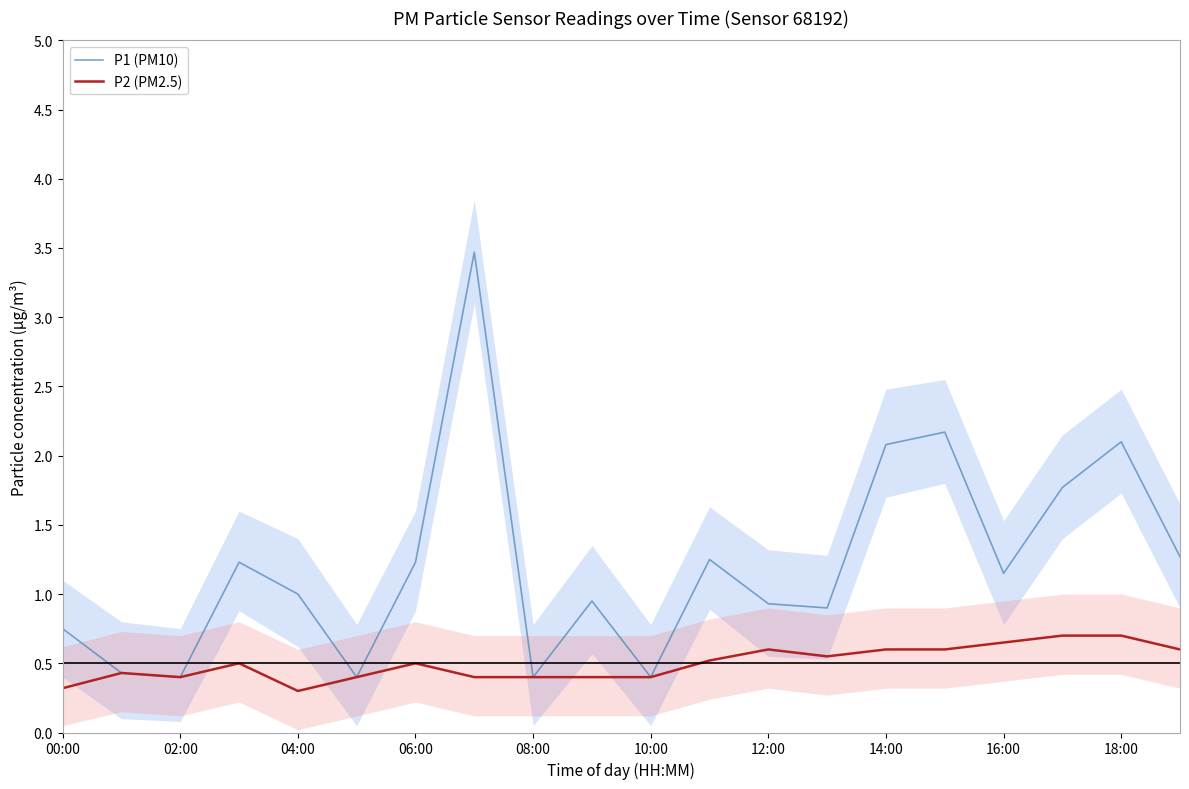

List the series in order of their peak value, highest first.

P1 (PM10), P2 (PM2.5)